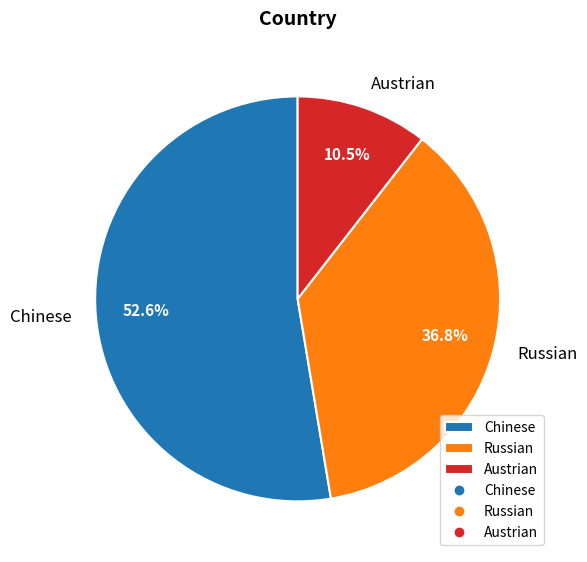

Which has a higher value, Austrian or Russian?

Russian